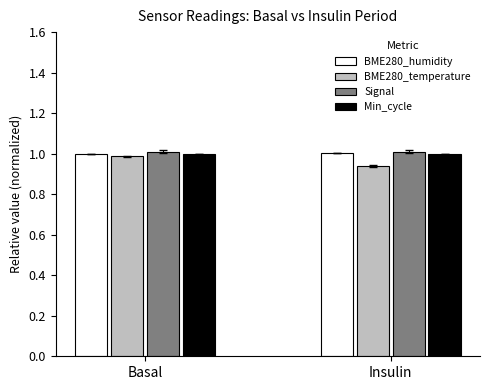

What is the maximum value shown in the chart?

1.0